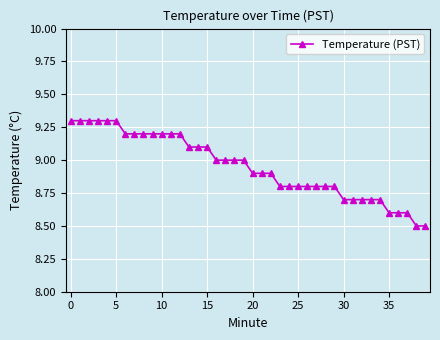

How many distinct data groups are displayed?

1